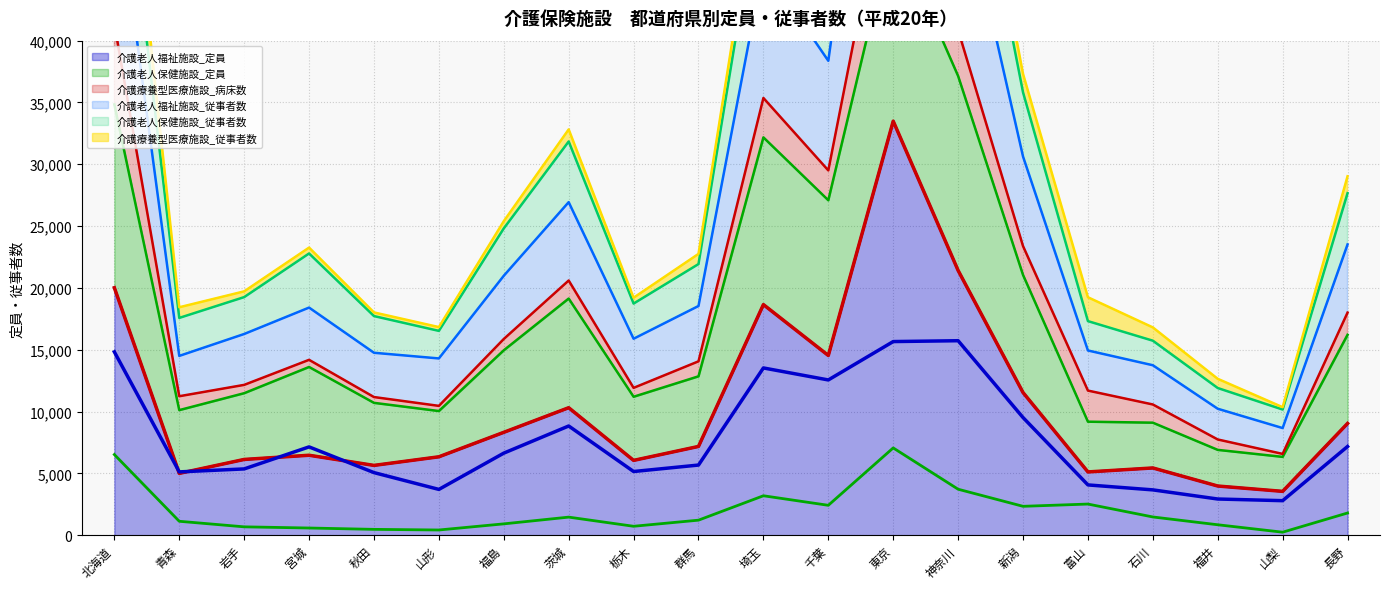

What is the highest value of the 介護老人福祉施設_定員 series?

33490